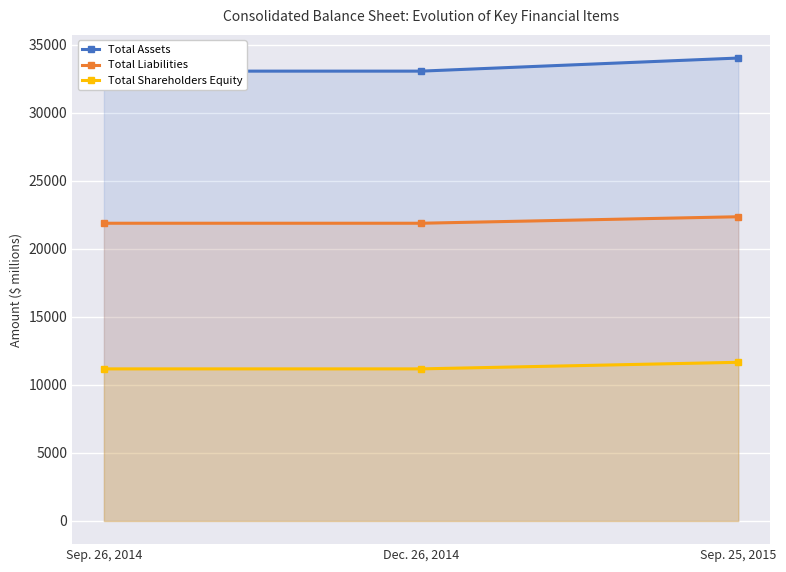

Which series has the largest total across all categories?

Total Assets